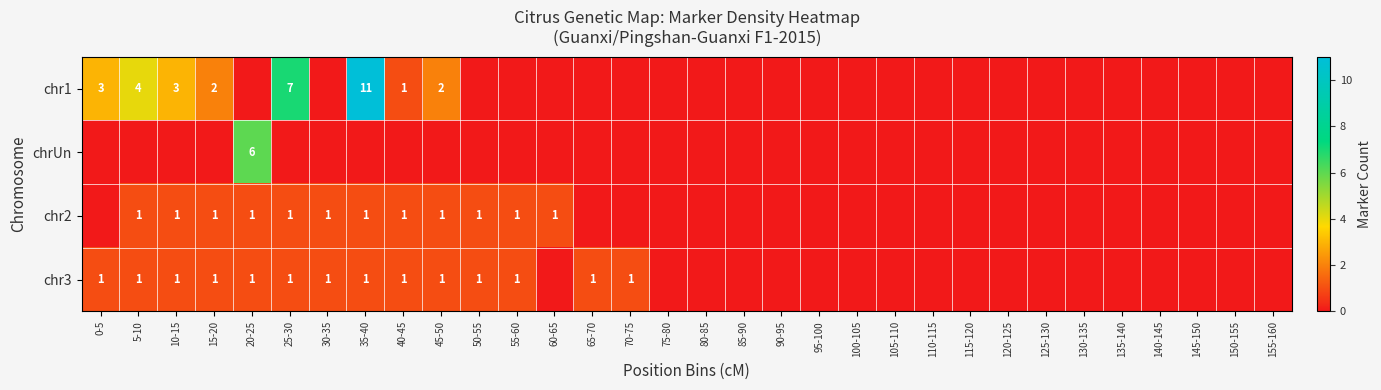

At which category is the sum across all series the highest?

35-40